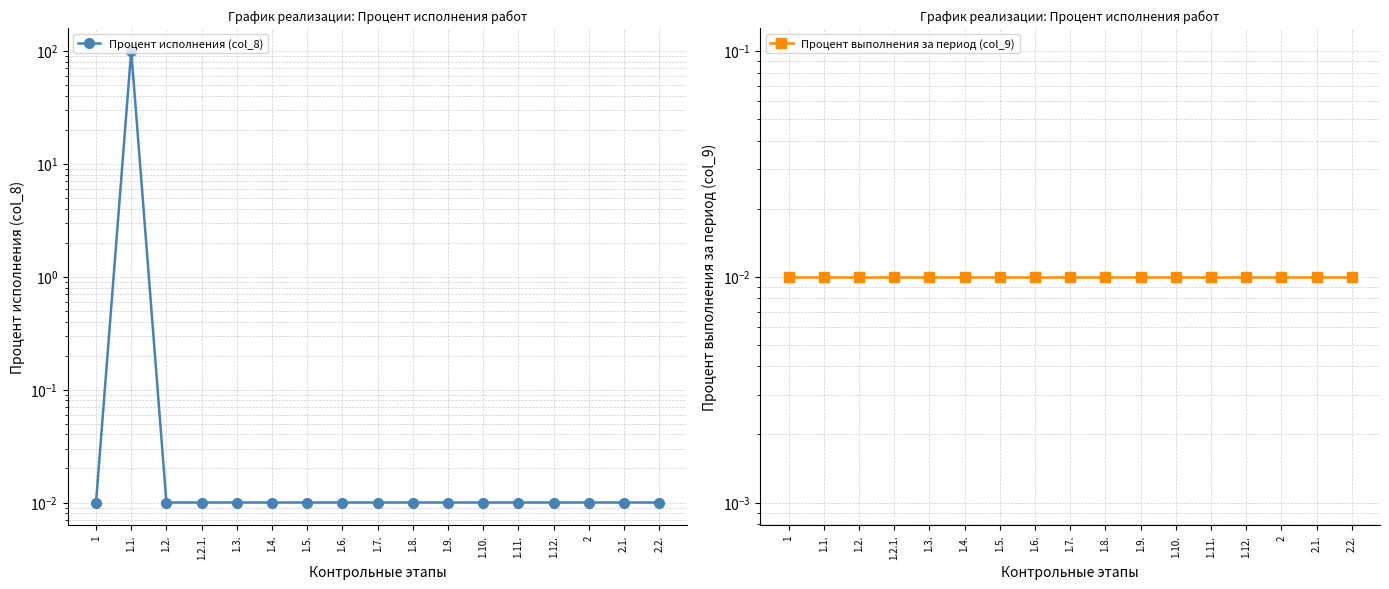

How many lines are shown in the chart?

2